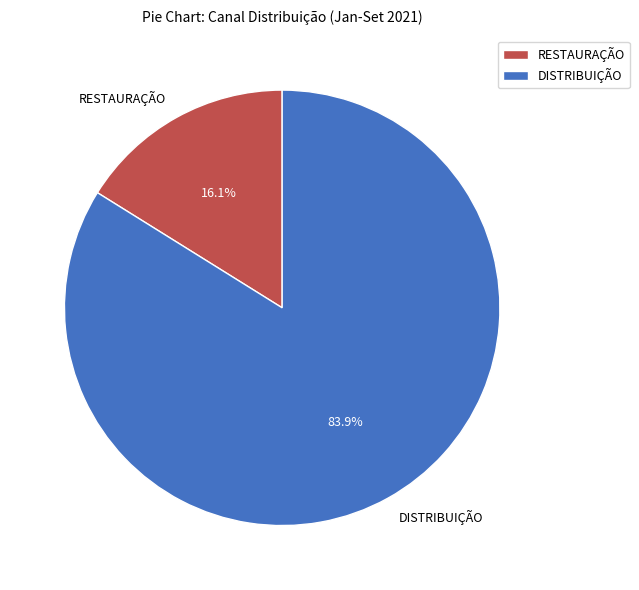

To the nearest percent, what is the difference between the largest and smallest slice percentages?

68%